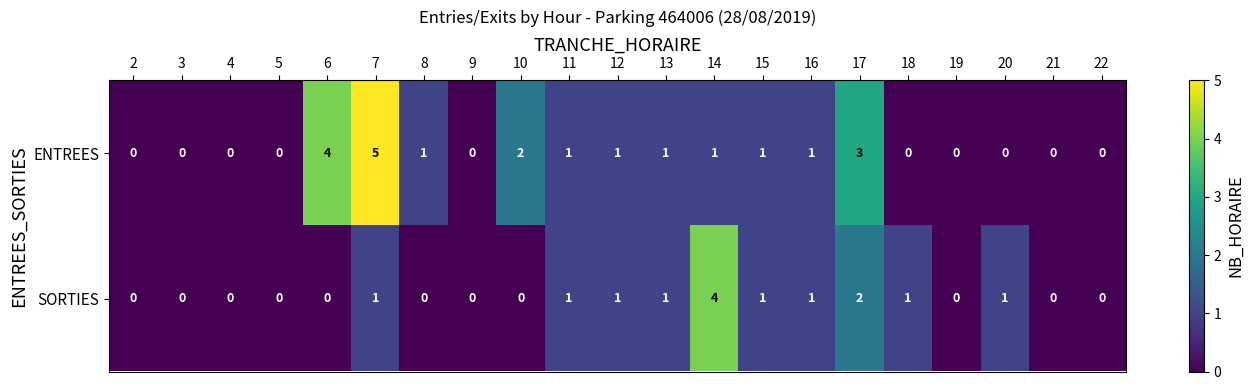

The SORTIES series shows 0 at 3. True or false?

True